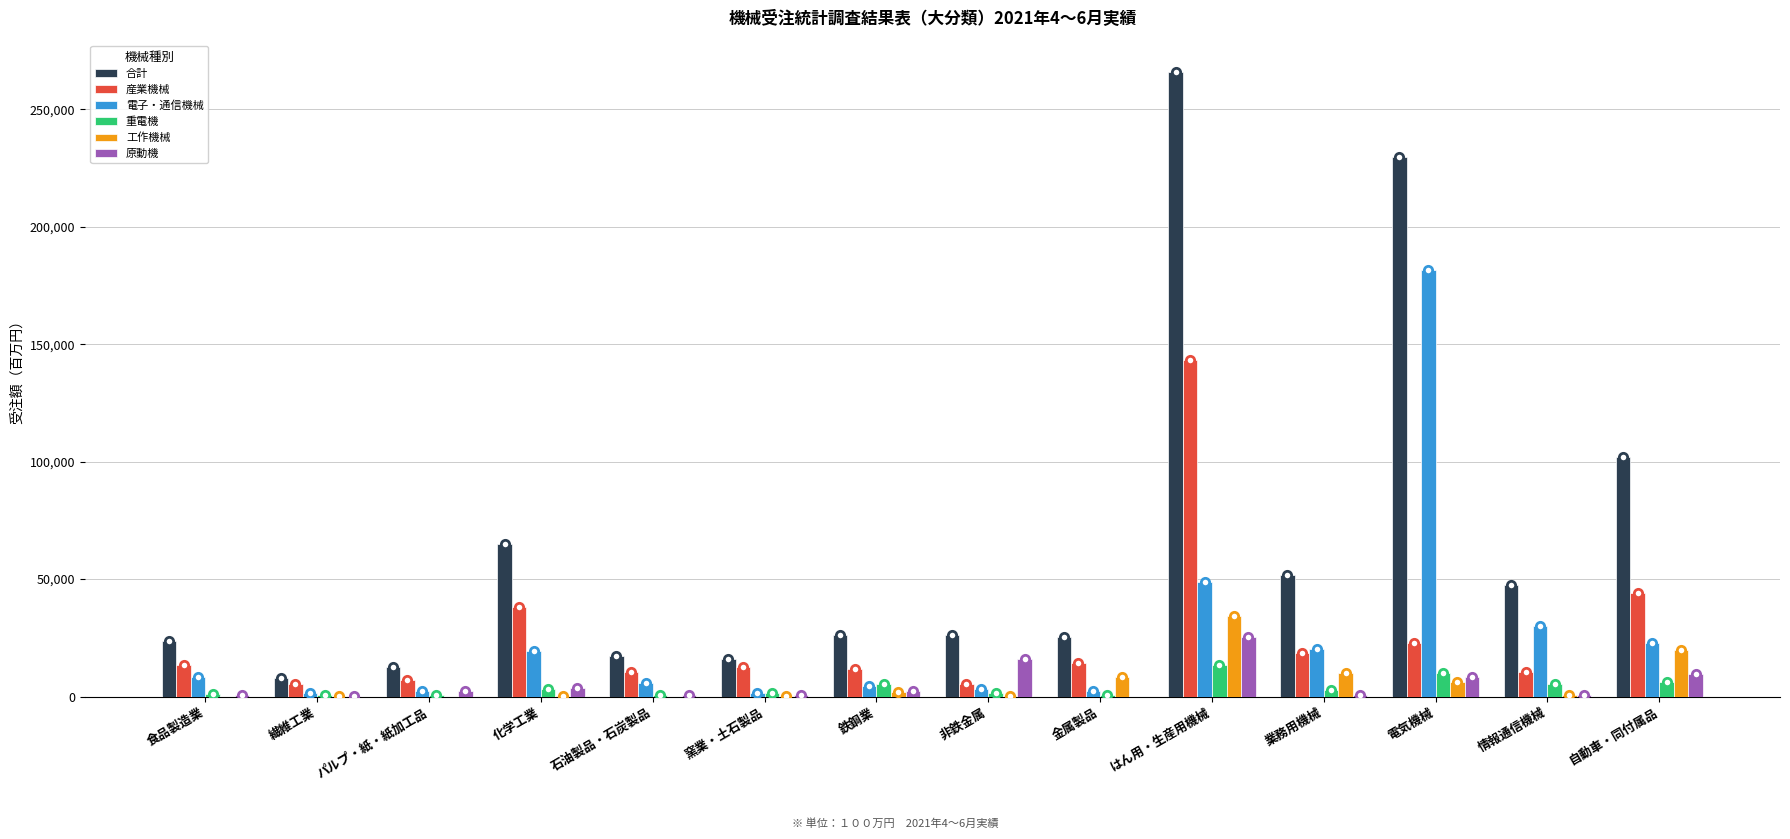

What is the sum of all 原動機 values?

70062